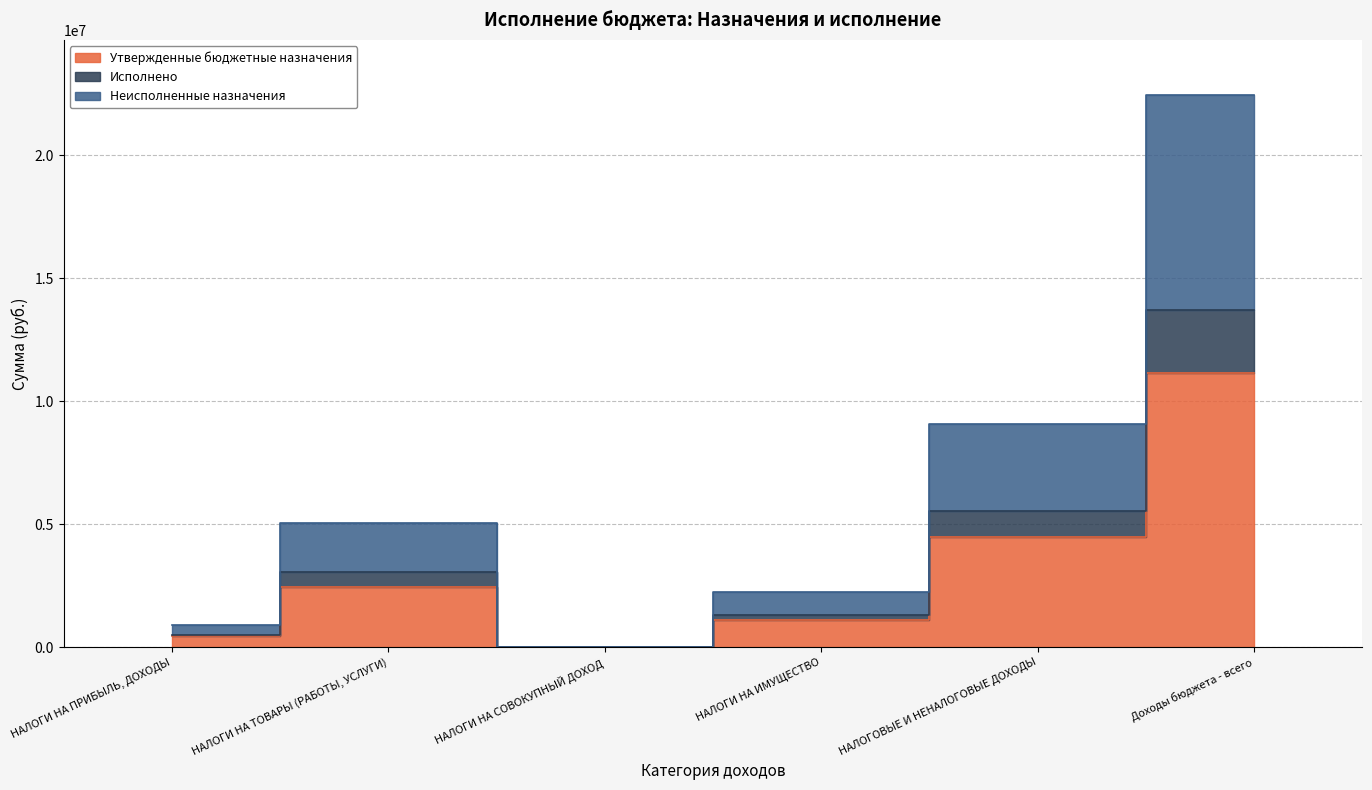

Reading left to right, what are all the values shown in this chart?

Утвержденные бюджетные назначения: 452400.0	2468000.0	1000.0	1126500.0	4466929.6	11158025.6
Исполнено: 515447.0	3055896.4	1000.0	1326535.3	5543710.1	13723755.1
Неисполненные назначения: 916218.8	5051766.6	2000.0	2253000.0	9061045.6	22443237.7